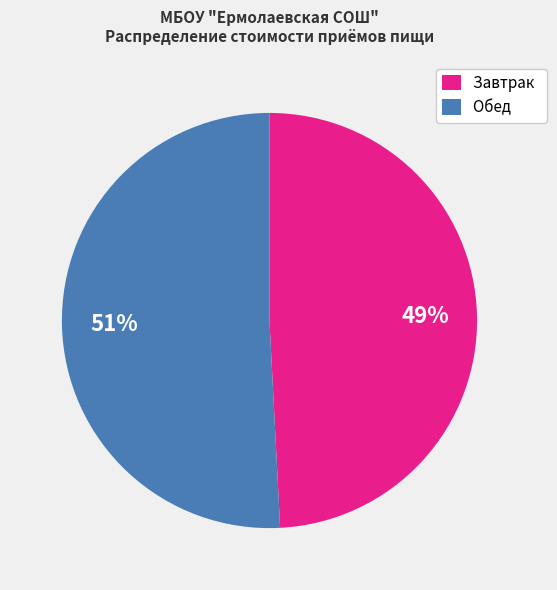

Rank the categories by value from lowest to highest.

Завтрак, Обед